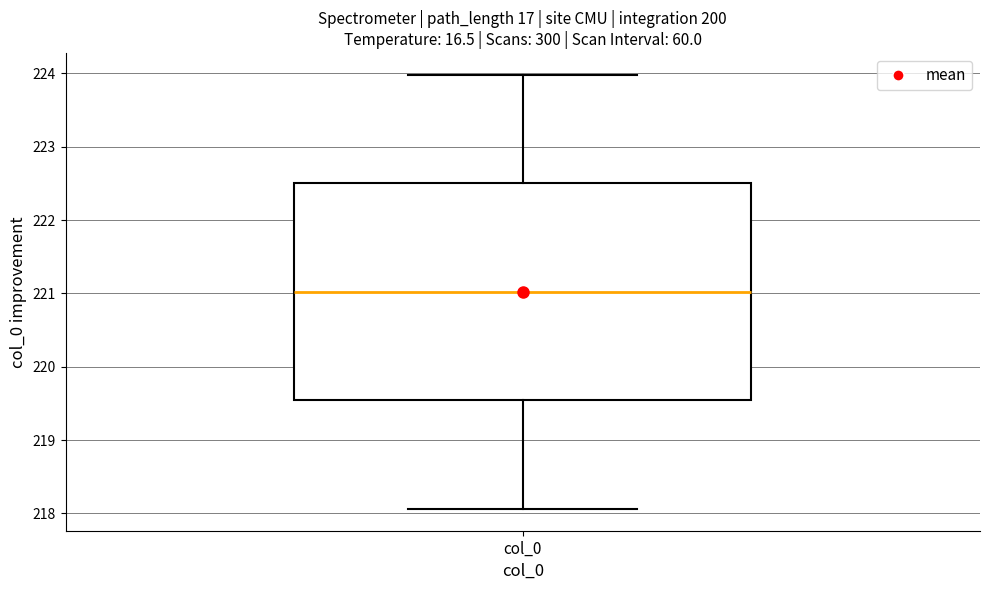

Where is the lower edge of the box for col_0 on the y-axis? The values are not printed on the chart, so give them approximately, as read against the axis.

219.5